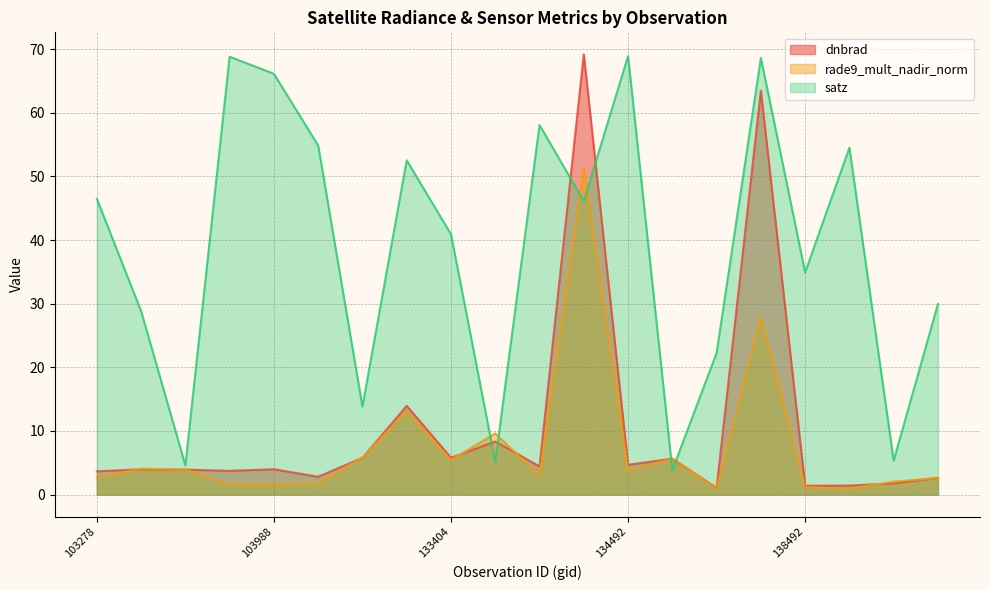

What is the difference between the highest and lowest values at 133209?

39.4